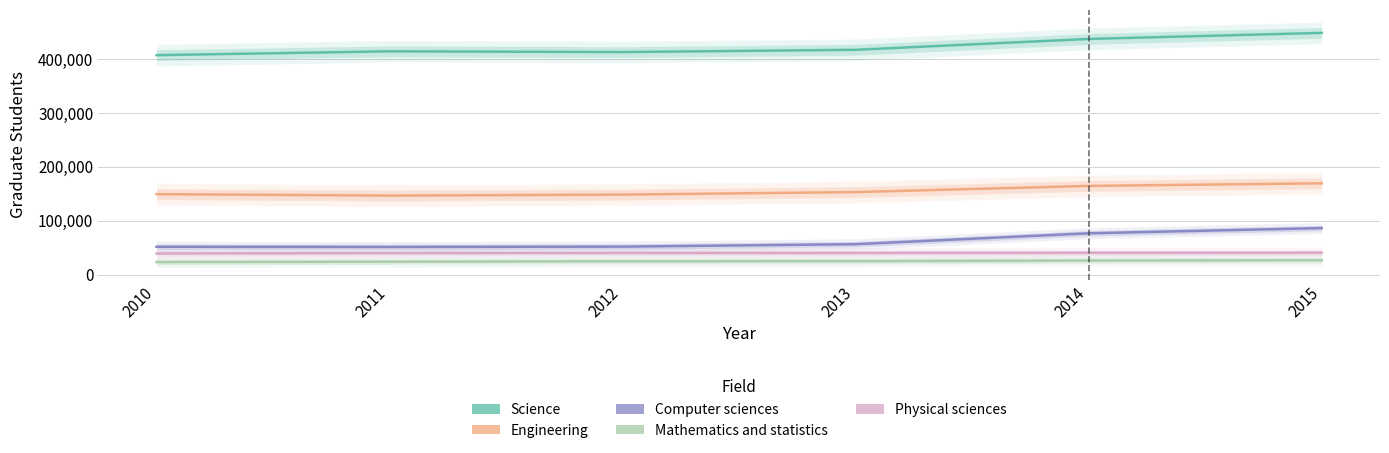

What is the difference between the maximum and second lowest values in the Mathematics and statistics series?

2643